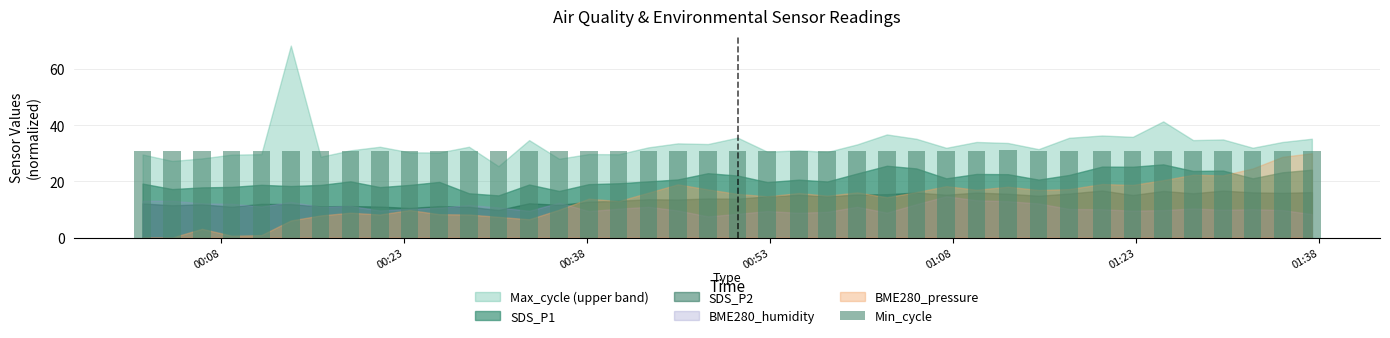

What is the minimum value shown in the chart?

30.8